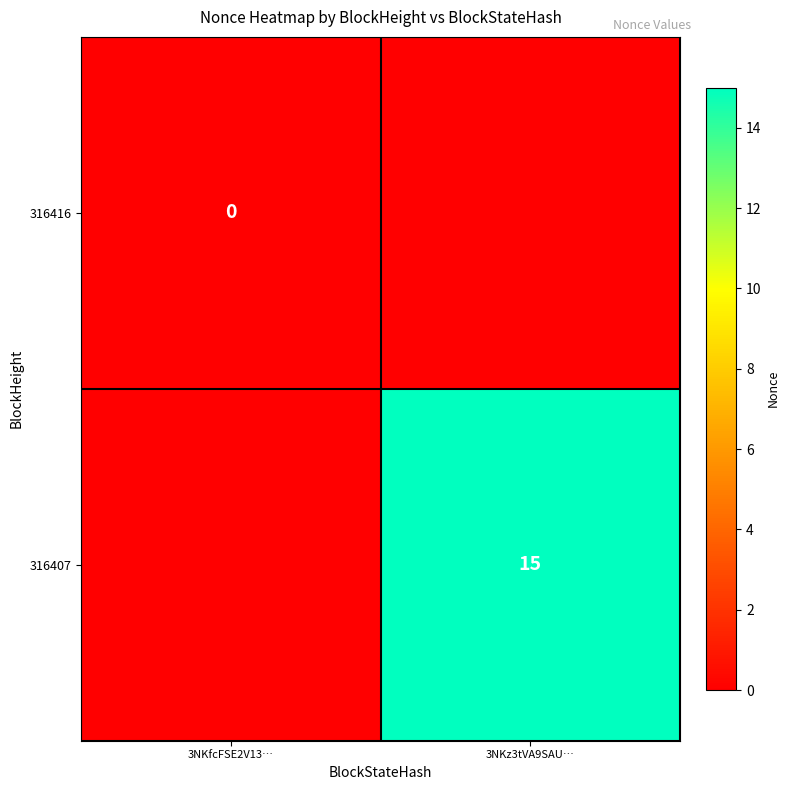

Is the value of 316407 at 3NKz3tVA9SAU… greater than the value of 316416 at 3NKfcFSE2V13…?

Yes